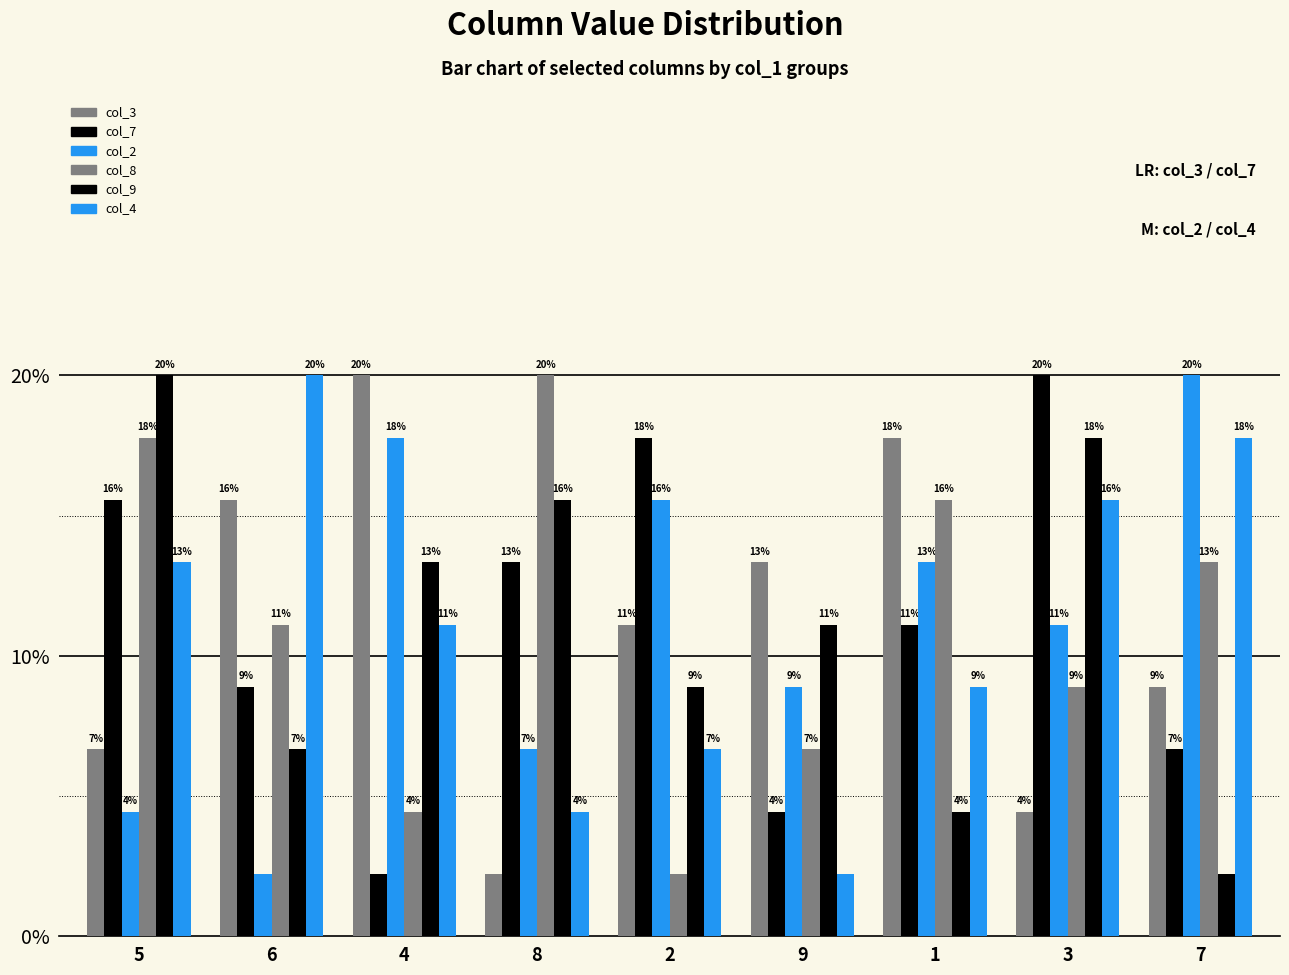

How many bars are there in total?

54